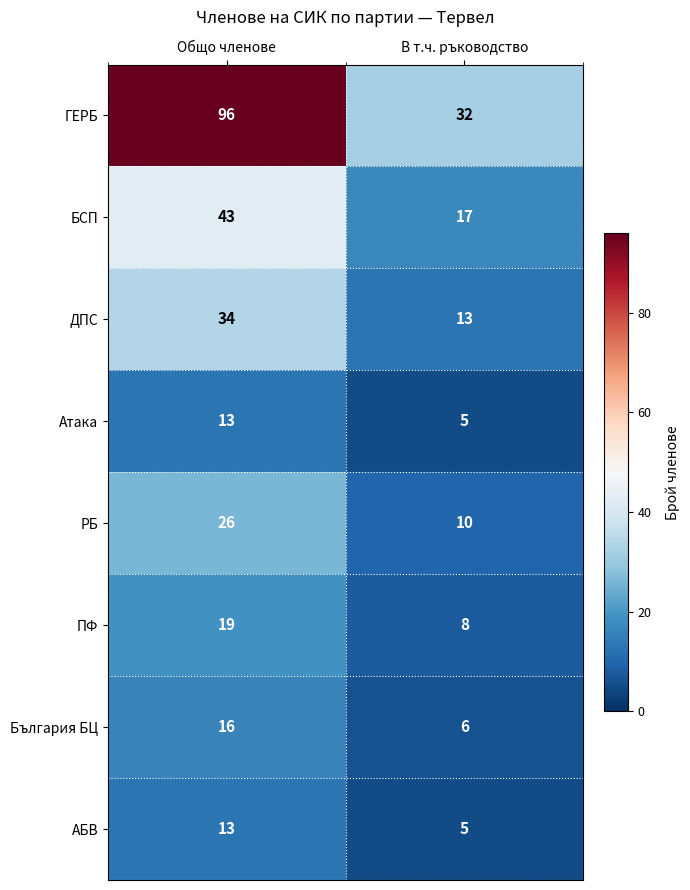

Reading left to right, transcribe all the data shown in this chart.

ГЕРБ: 96	32
БСП: 43	17
ДПС: 34	13
Атака: 13	5
РБ: 26	10
ПФ: 19	8
България БЦ: 16	6
АБВ: 13	5